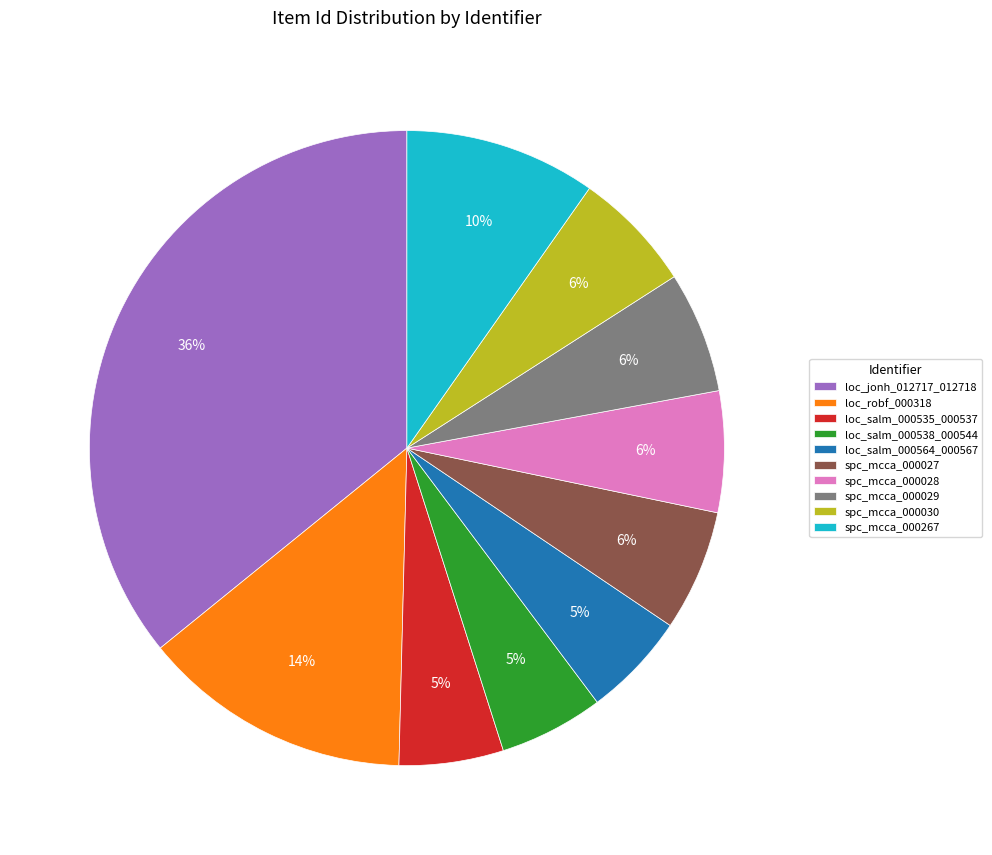

To the nearest percent, what percentage of the pie is loc_robf_000318?

14%